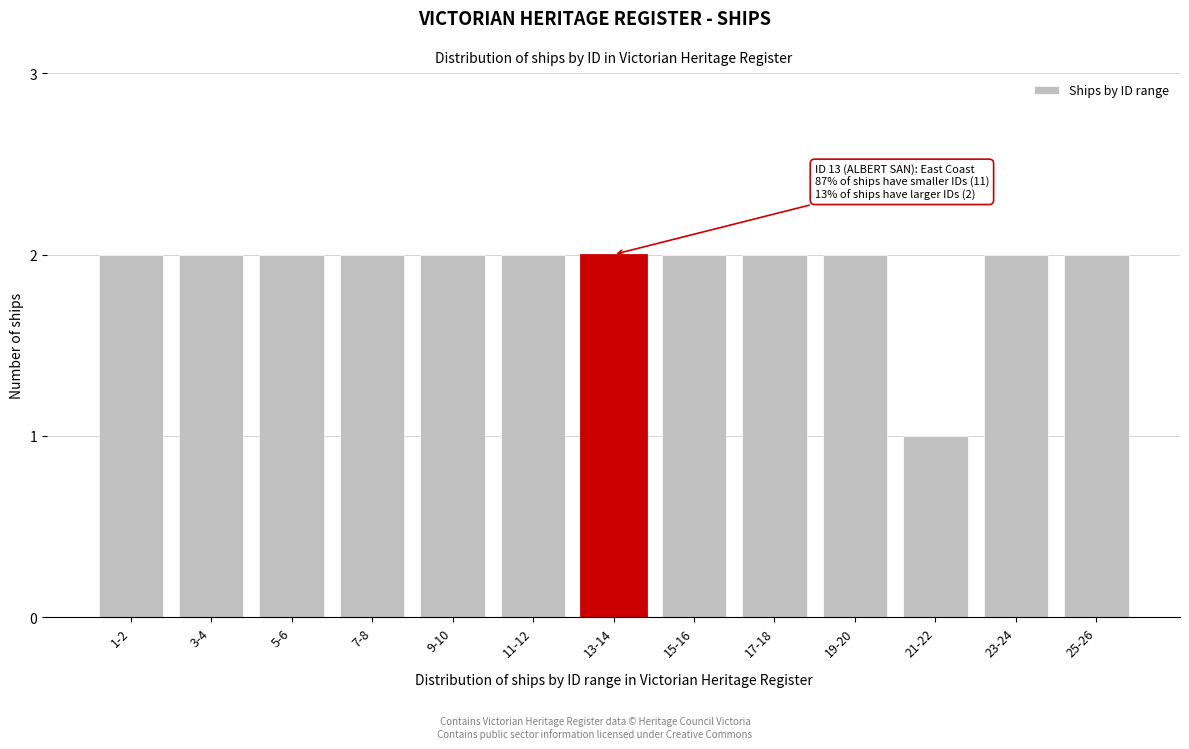

Reading left to right, what are all the values shown in this chart?

1-2=2	3-4=2	5-6=2	7-8=2	9-10=2	11-12=2	13-14=2	15-16=2	17-18=2	19-20=2	21-22=1	23-24=2	25-26=2